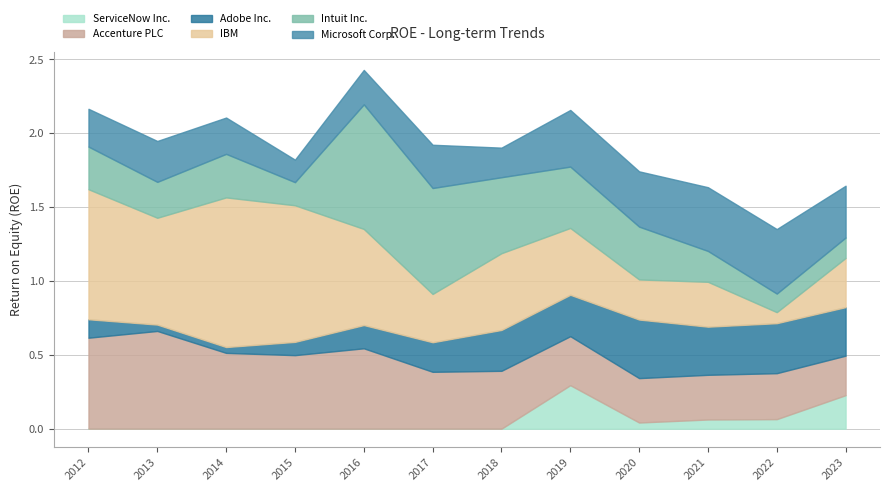

In Accenture PLC, how many points are lower than both neighbors (excluding endpoints)?

3